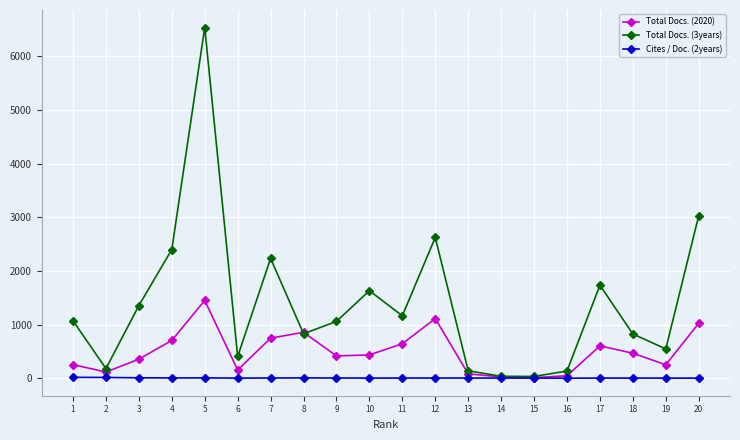

Where do Total Docs. (3years) and Total Docs. (2020) first cross each other?

7 and 8